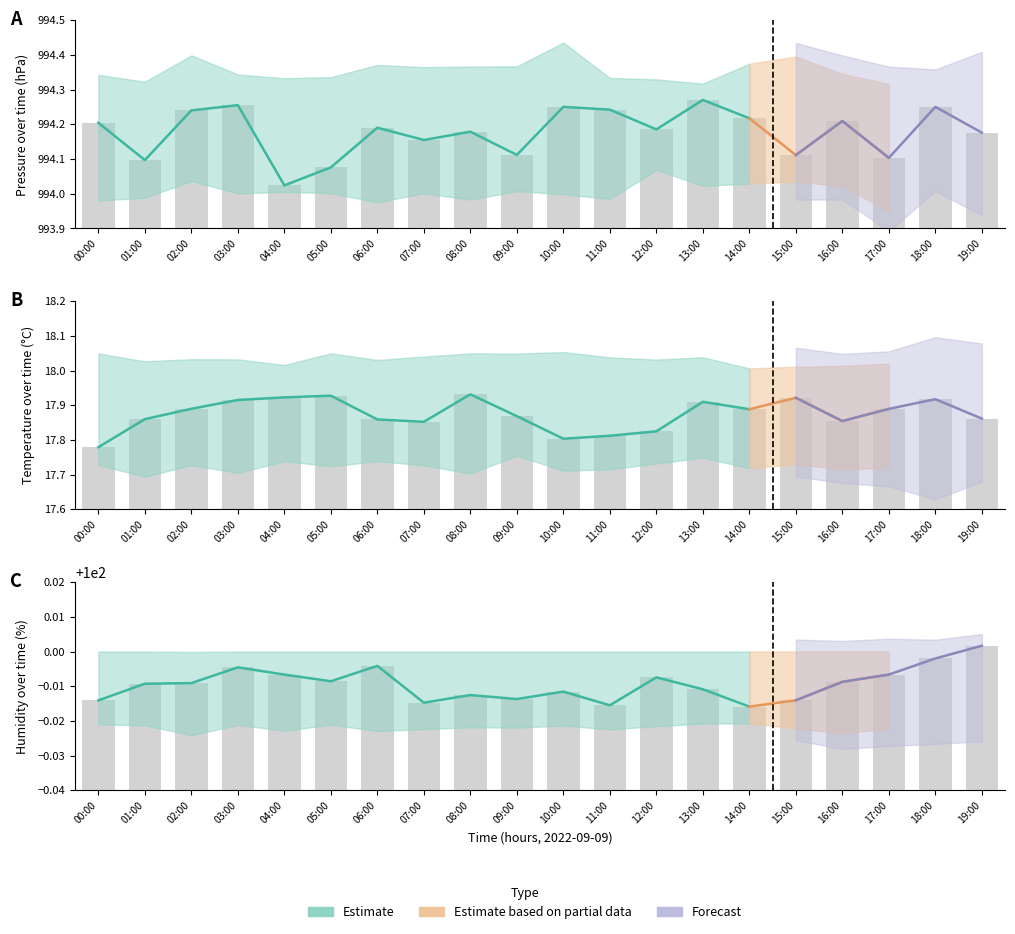

At 03:00, list the series in order from largest to smallest.

pressure, humidity, temperature